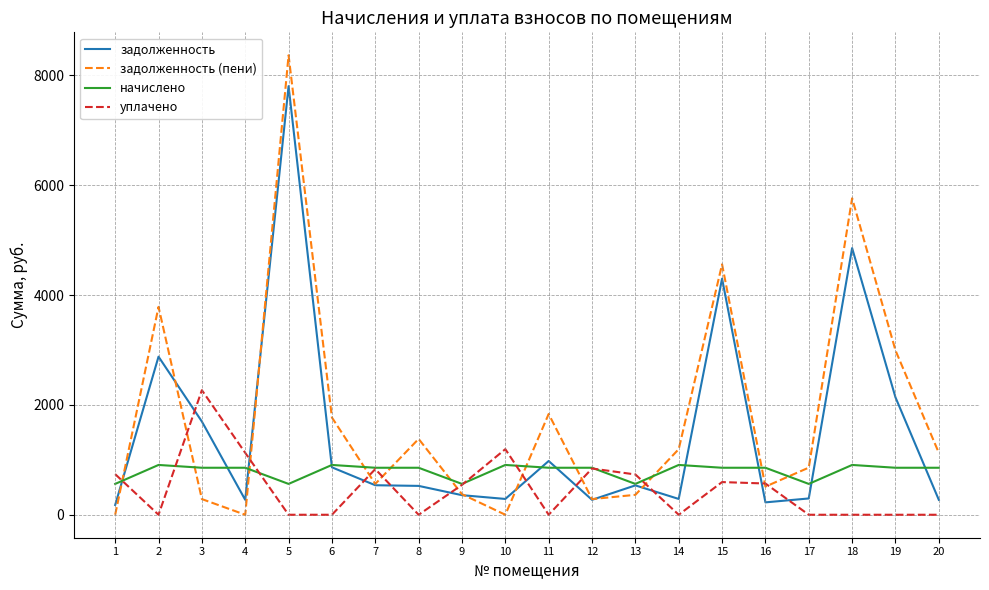

The value of задолженность at 18 is 2876.8. True or false?

False